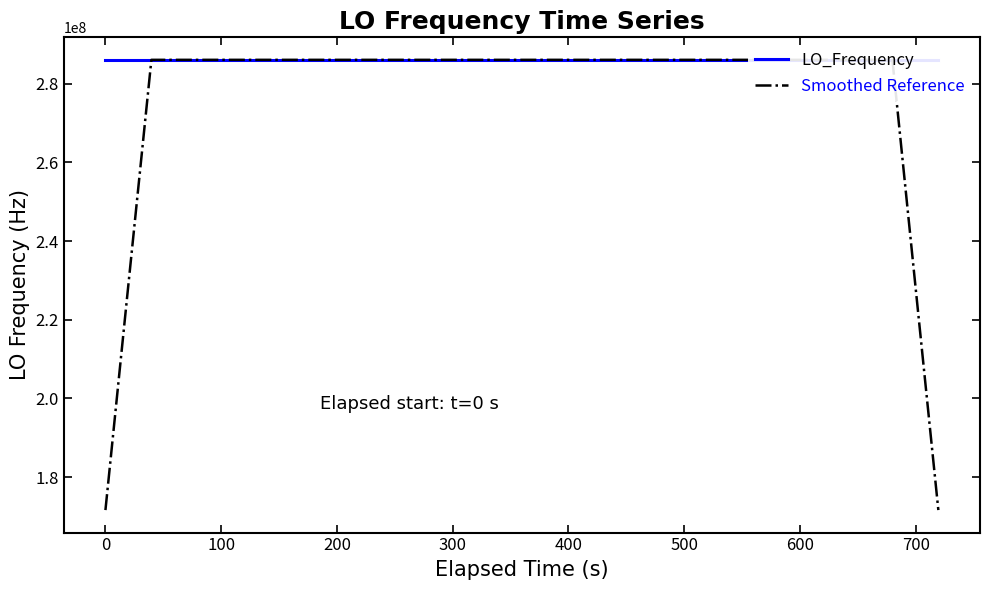

Which series has the widest spread of values?

Smoothed Reference